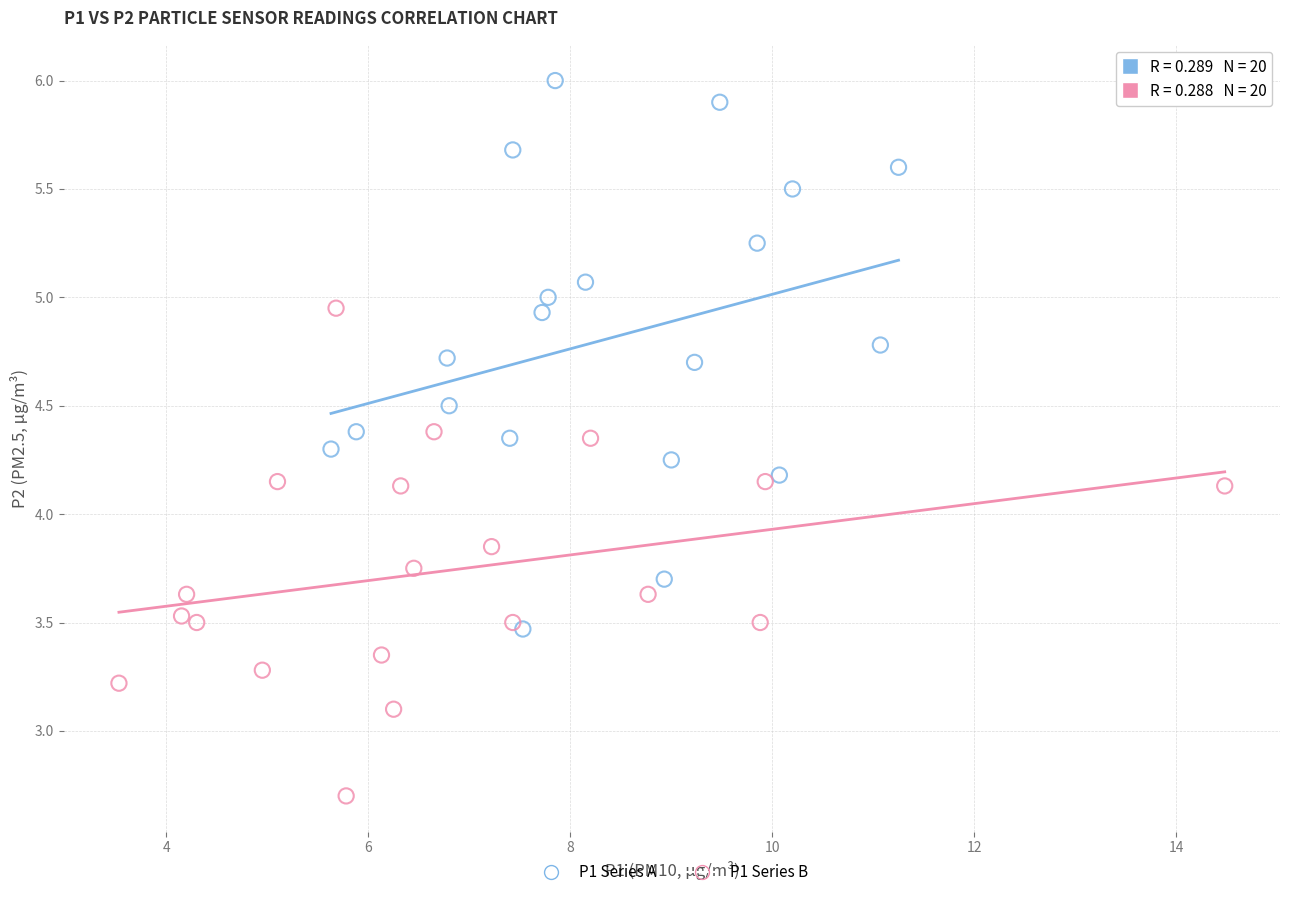

Which series contains the highest Y value?

P1 Series A